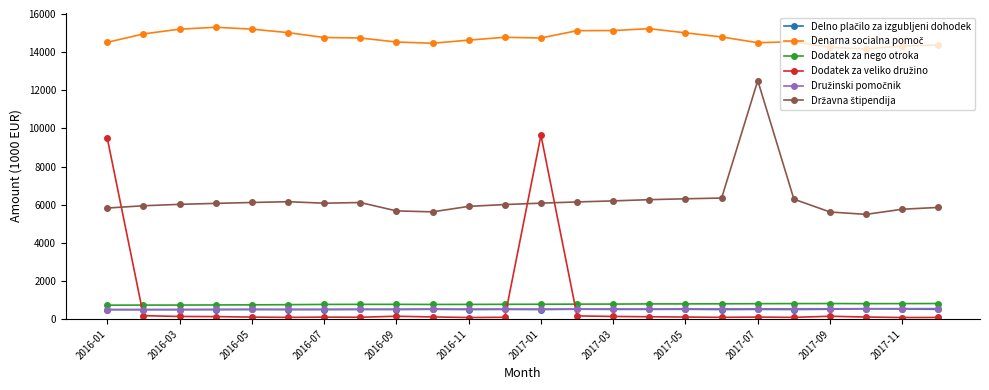

What is the greatest value displayed?

15304.1